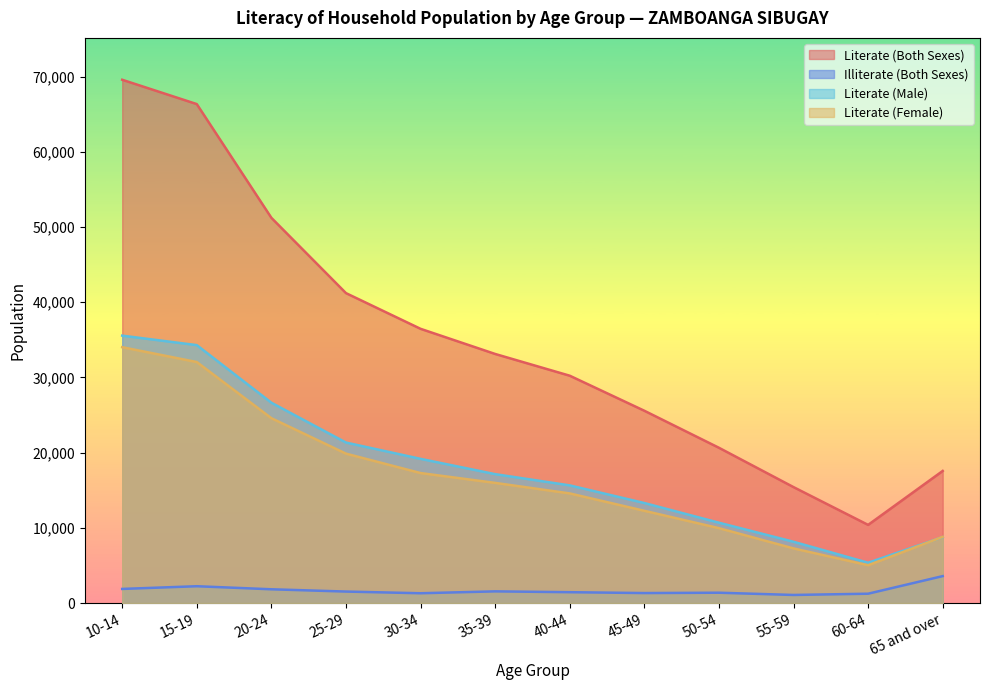

What is the greatest value displayed?

69572